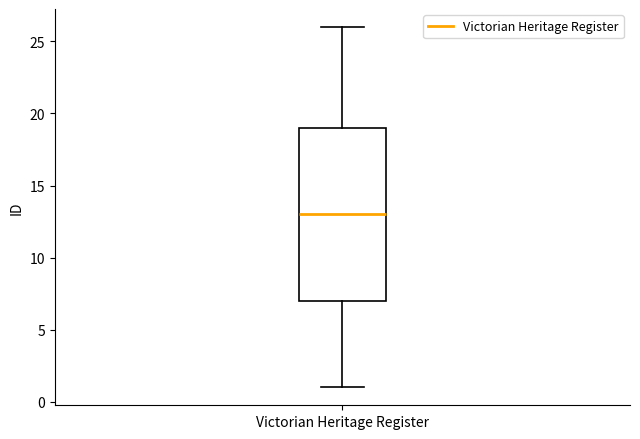

Read this box plot against the y-axis: the position of the median line, the range covered by the box, and the ends of both whiskers. The values are not printed on the chart, so give them approximately, as read against the axis.

median 13, box 7 to 19, whiskers 1 to 26